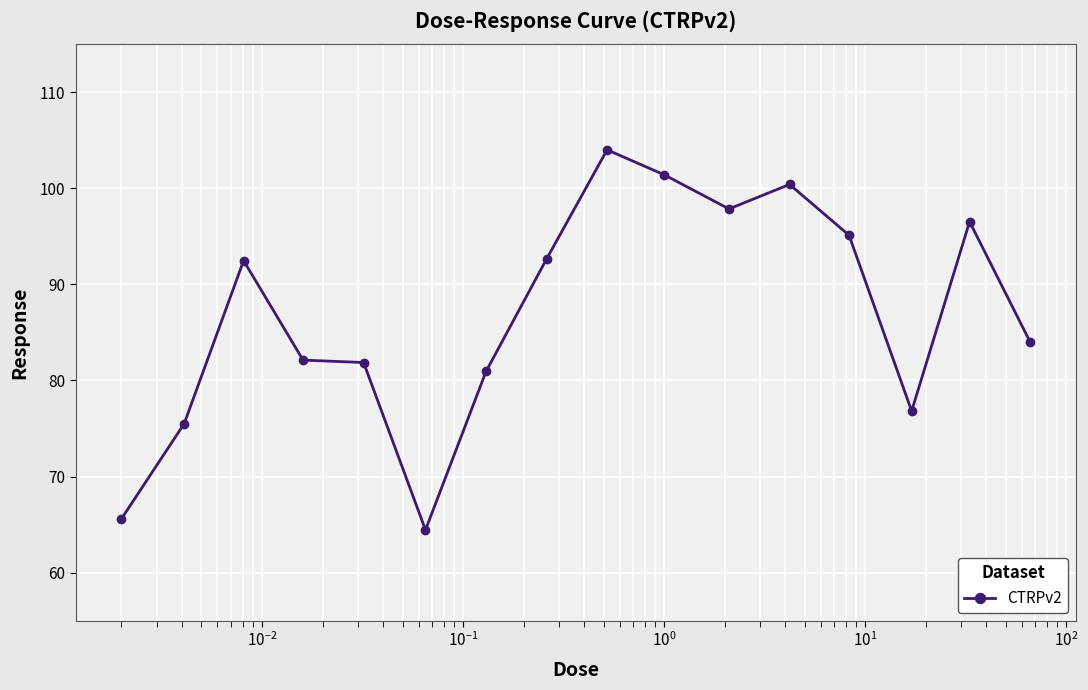

What is the sum of all values?

1391.7